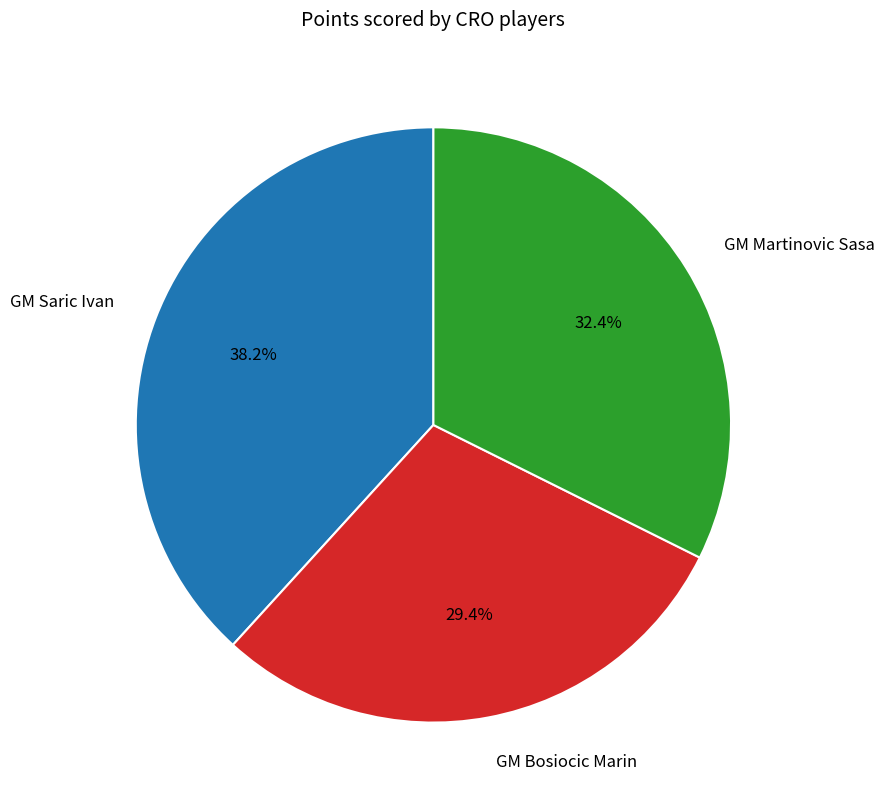

Count the number of slices in the pie.

3